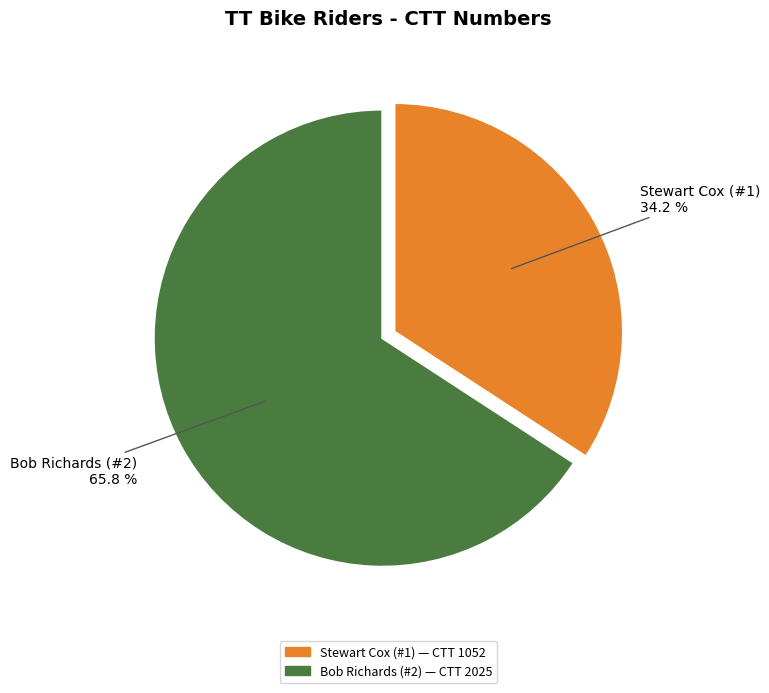

Is there any slice that represents more than half of the pie?

Yes